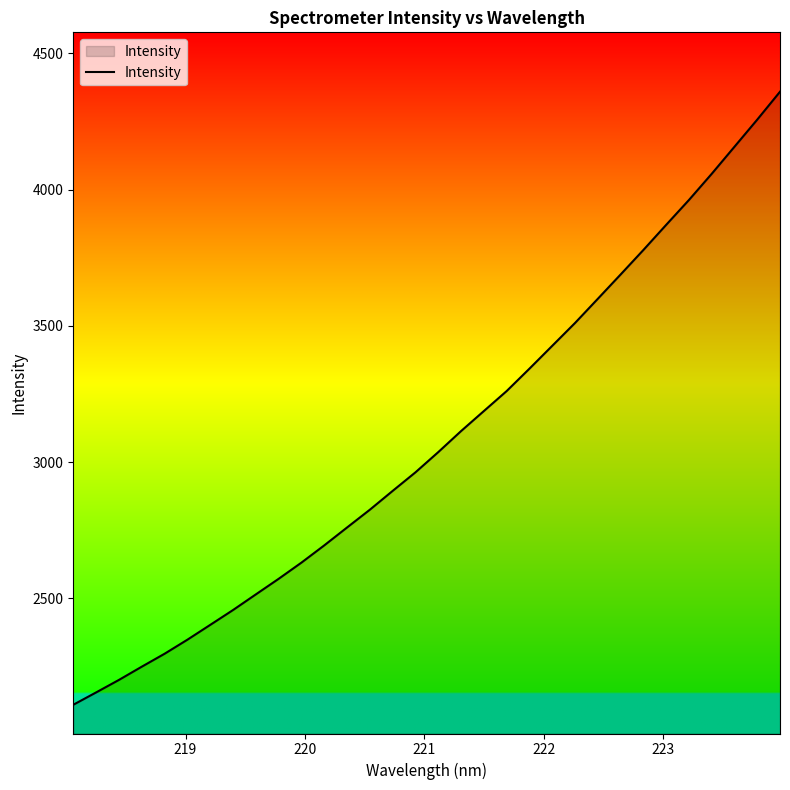

What is the smallest value displayed?

2109.3